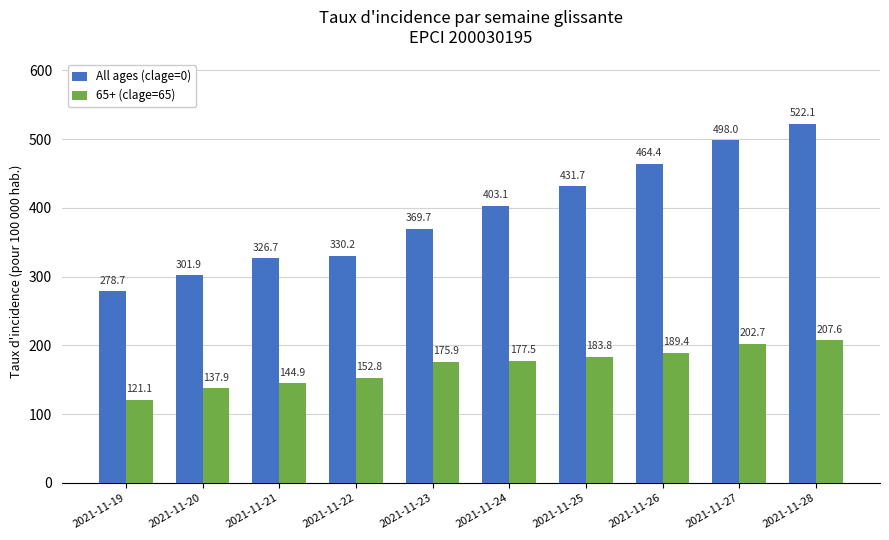

What is the highest value of the 65+ (clage=65) series?

207.6